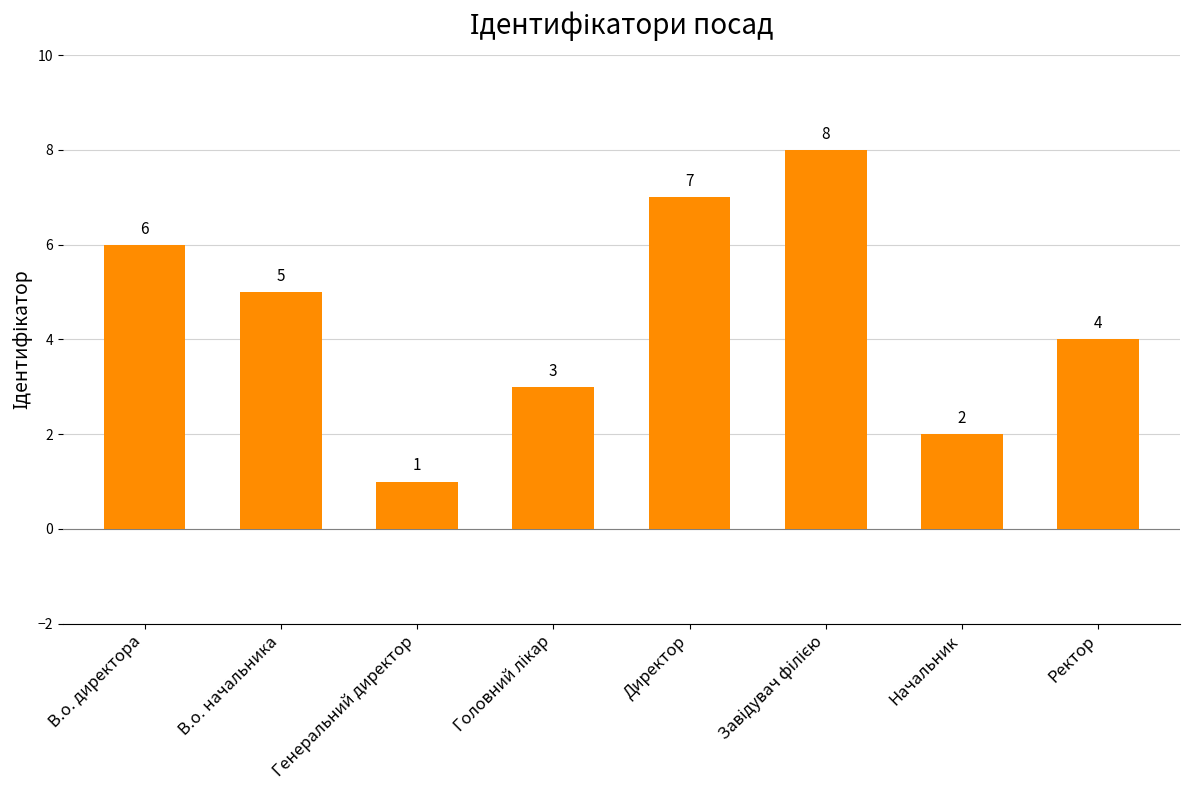

Does the chart contain any negative values?

No